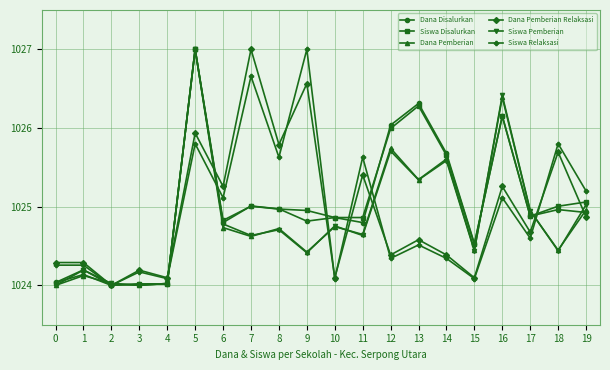

In Dana Pemberian Relaksasi, how many points are lower than both neighbors (excluding endpoints)?

8